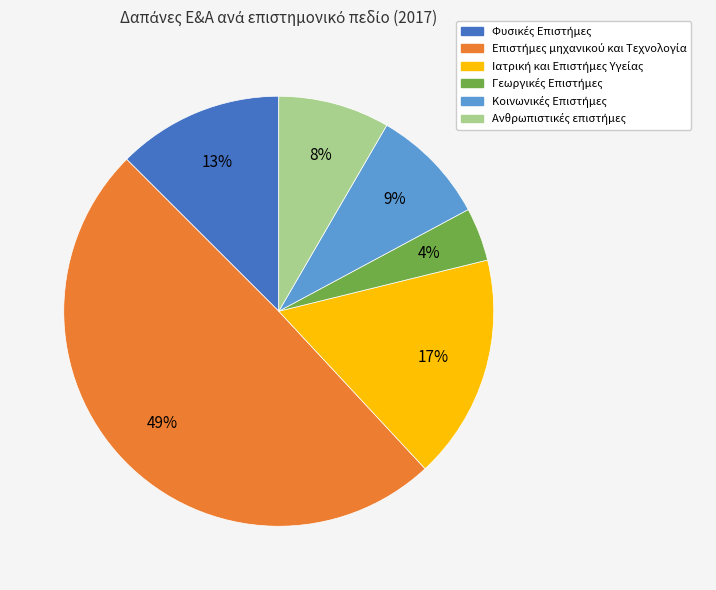

To the nearest percent, what is the average slice percentage?

17%